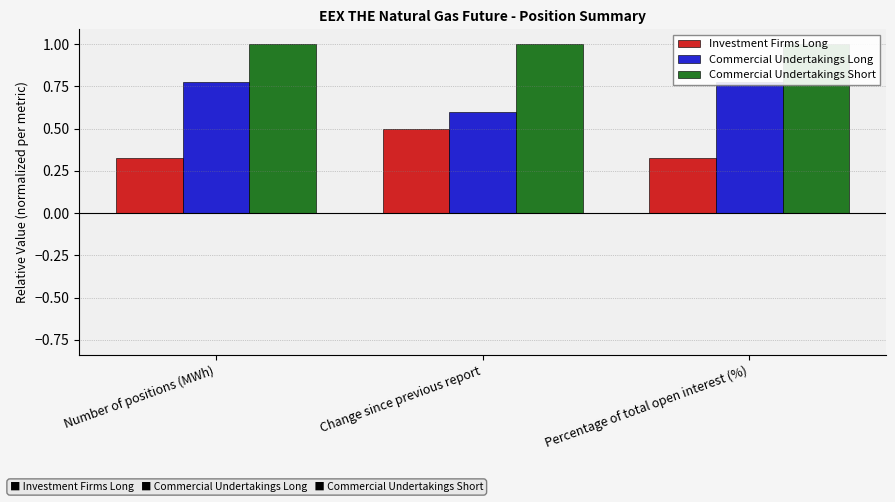

How many bars are there in total?

9